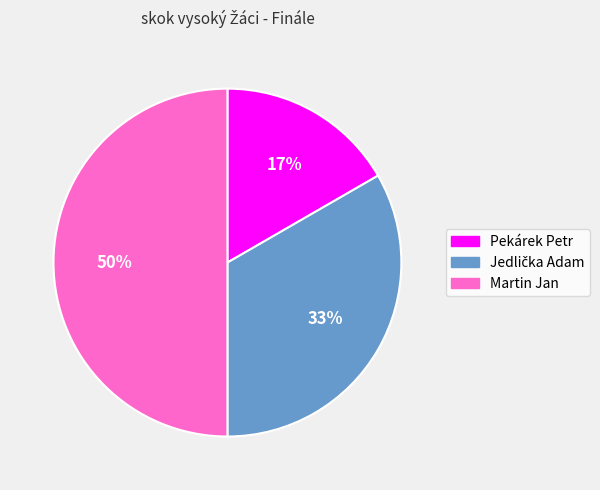

What is the ratio of the value at Pekárek Petr to the value at Martin Jan?

0.3